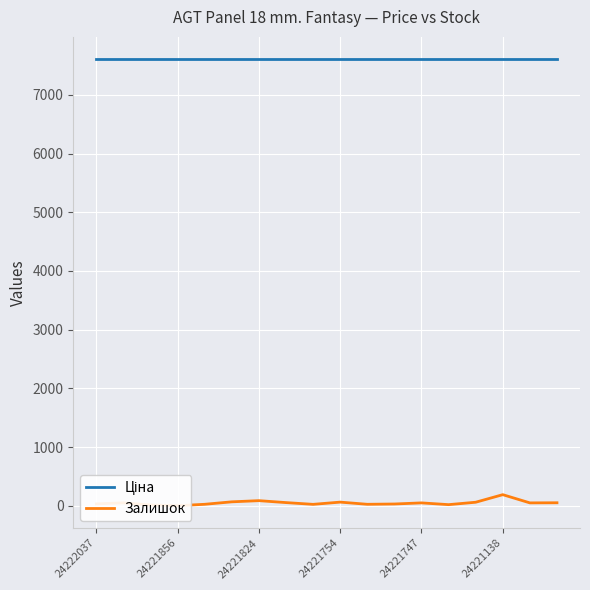

How many series are shown in this chart?

2